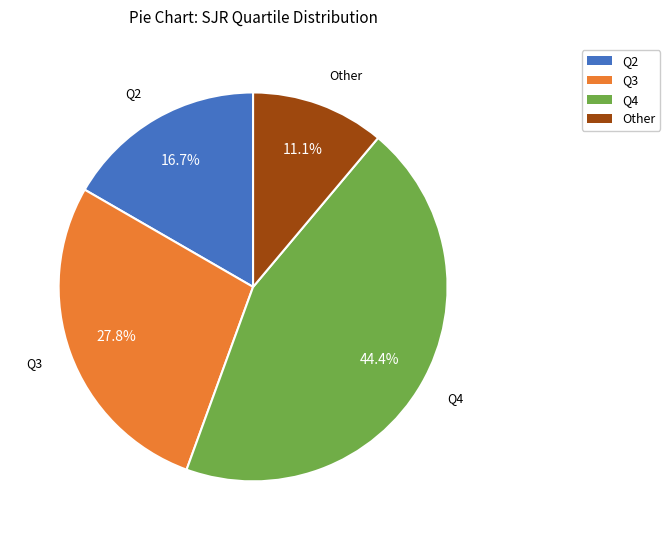

What percentage is the Q4 slice, to the nearest percent?

44%